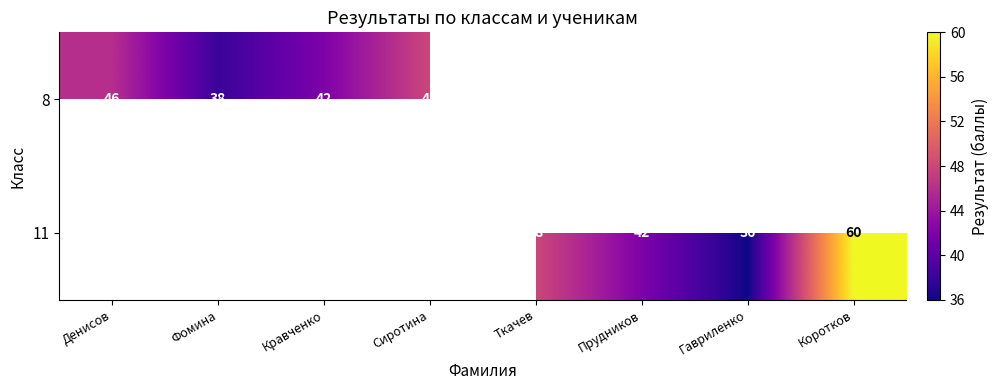

Is it true that 8 equals 10.8 at Сиротина?

False